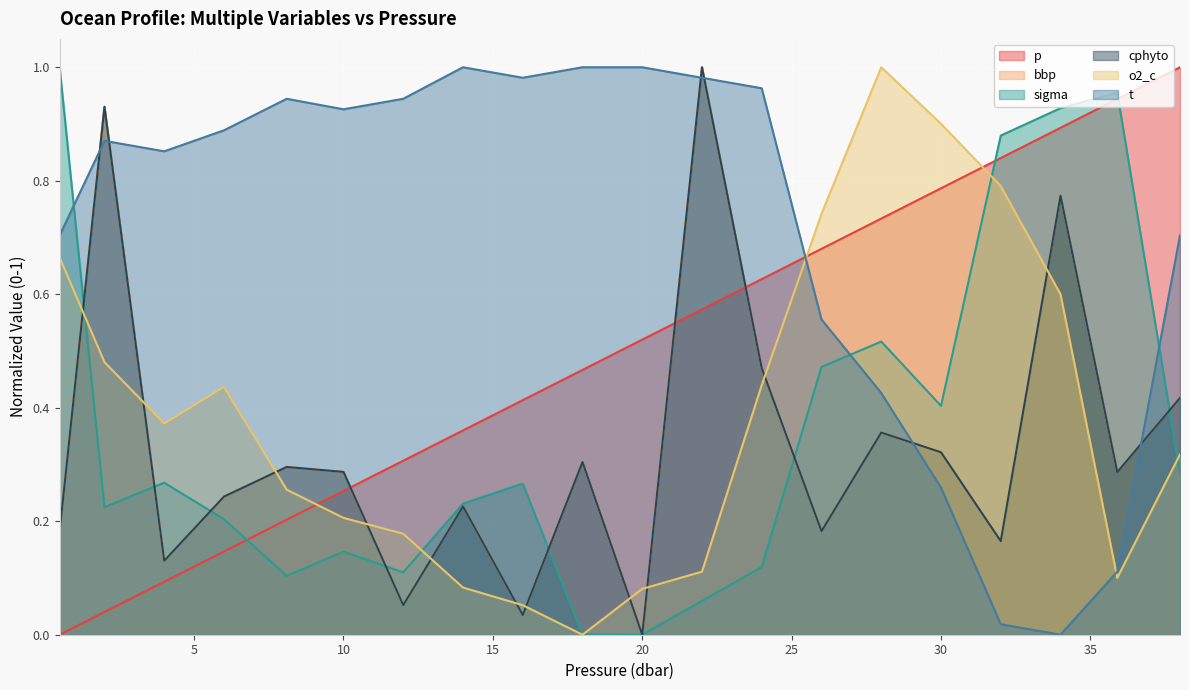

At how many categories does at least one series exceed 0?

20